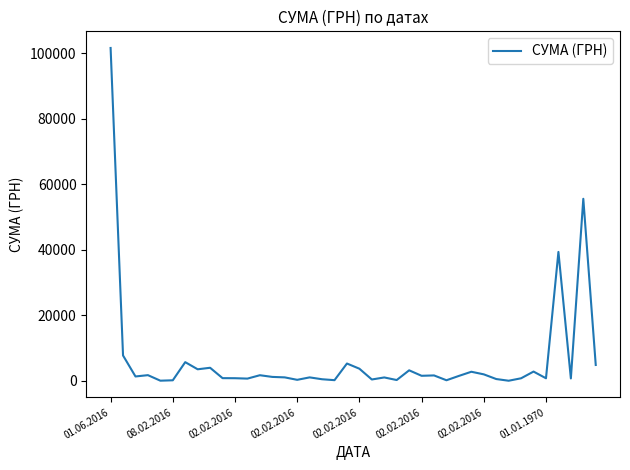

What is the greatest value displayed?

101558.0